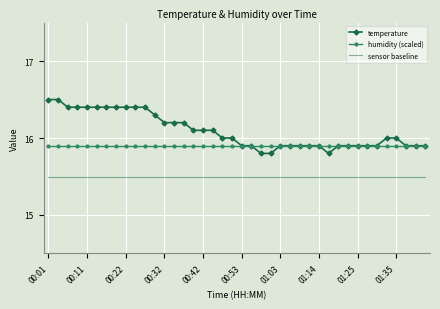

What is the lowest value of the sensor baseline series?

15.5